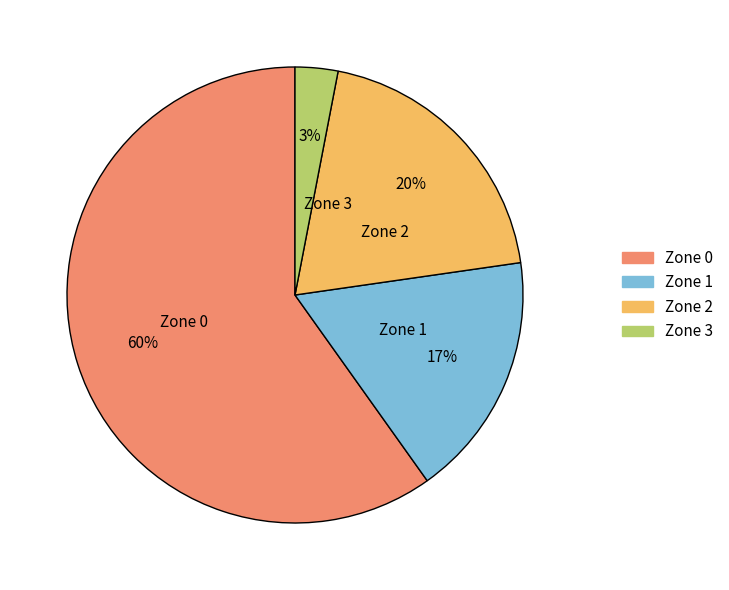

Between Zone 0 and Zone 1, which is larger?

Zone 0